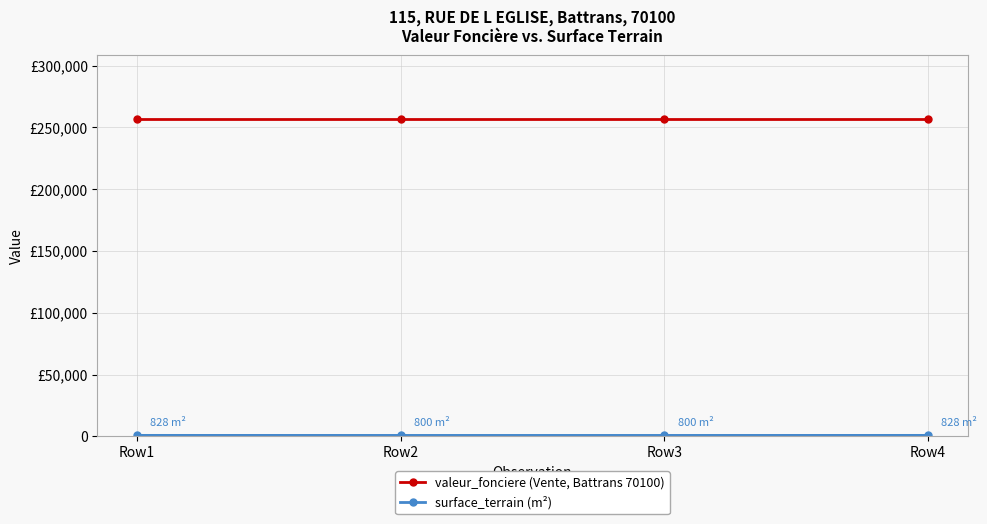

At which category does the chart reach its peak across all series?

Row1